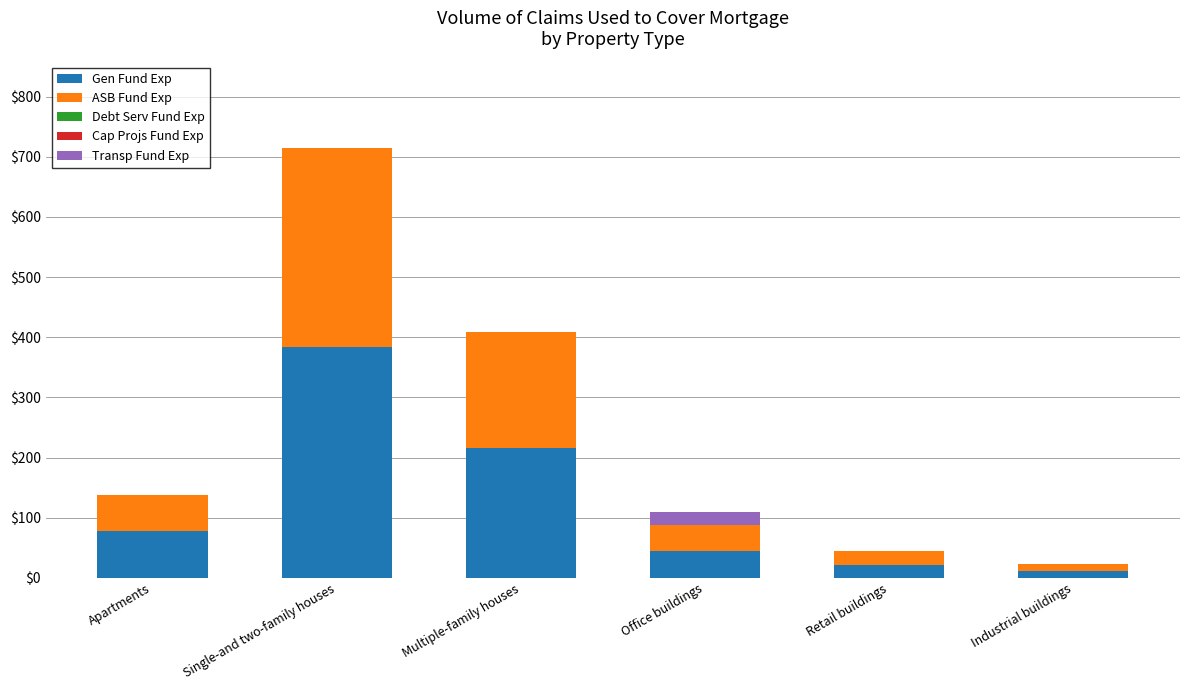

Is it true that Gen Fund Exp equals 216.4 at Multiple-family houses?

True